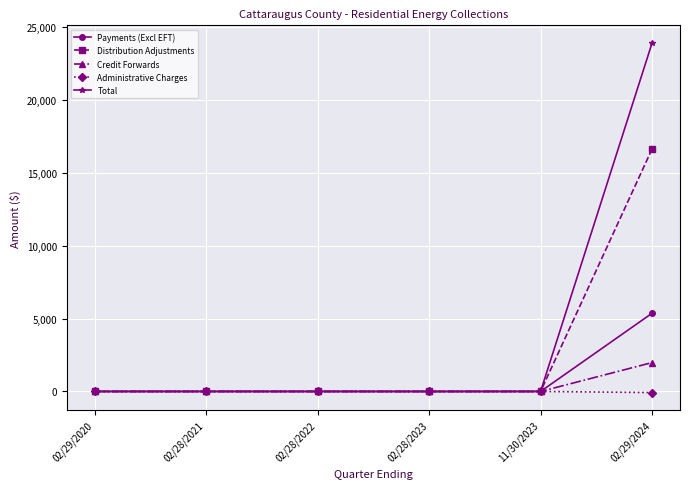

What is the label of the 3rd point from the left?

02/28/2022